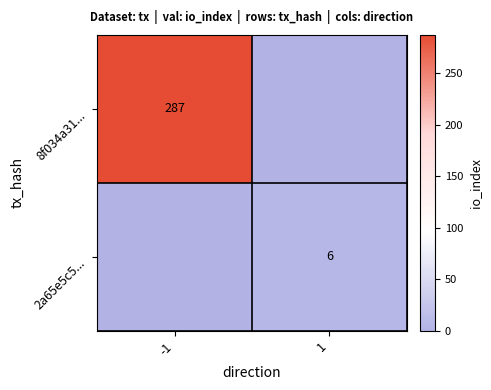

At which category is the sum across all series the highest?

-1